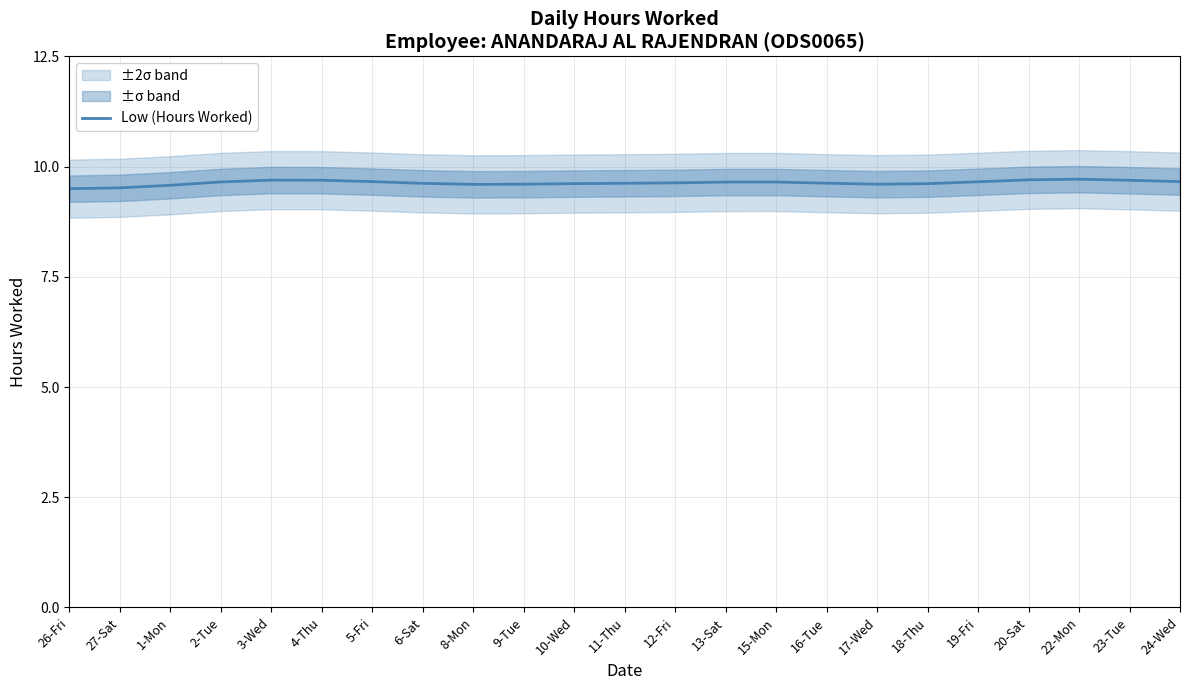

Is it true that the value at 23-Tue is 9.7?

True